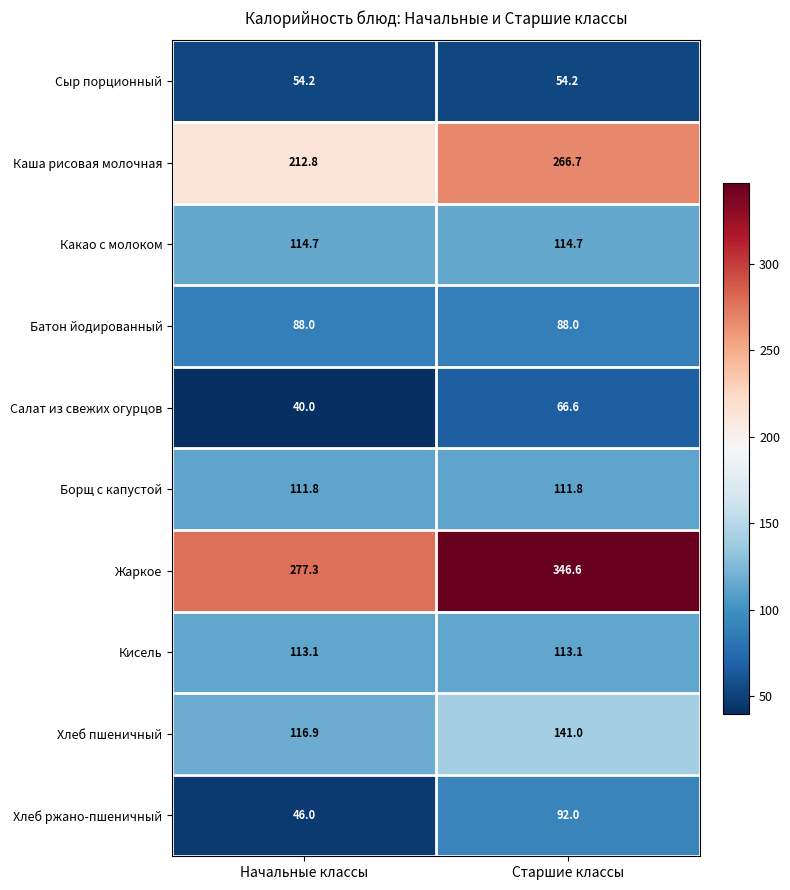

Reading left to right, what are all the values shown in this chart?

Сыр порционный: Начальные классы=54.2	Старшие классы=54.2
Каша рисовая молочная: Начальные классы=212.8	Старшие классы=266.7
Какао с молоком: Начальные классы=114.7	Старшие классы=114.7
Батон йодированный: Начальные классы=88.0	Старшие классы=88.0
Салат из свежих огурцов: Начальные классы=40.0	Старшие классы=66.6
Борщ с капустой: Начальные классы=111.8	Старшие классы=111.8
Жаркое: Начальные классы=277.3	Старшие классы=346.6
Кисель: Начальные классы=113.1	Старшие классы=113.1
Хлеб пшеничный: Начальные классы=116.9	Старшие классы=141.0
Хлеб ржано-пшеничный: Начальные классы=46.0	Старшие классы=92.0